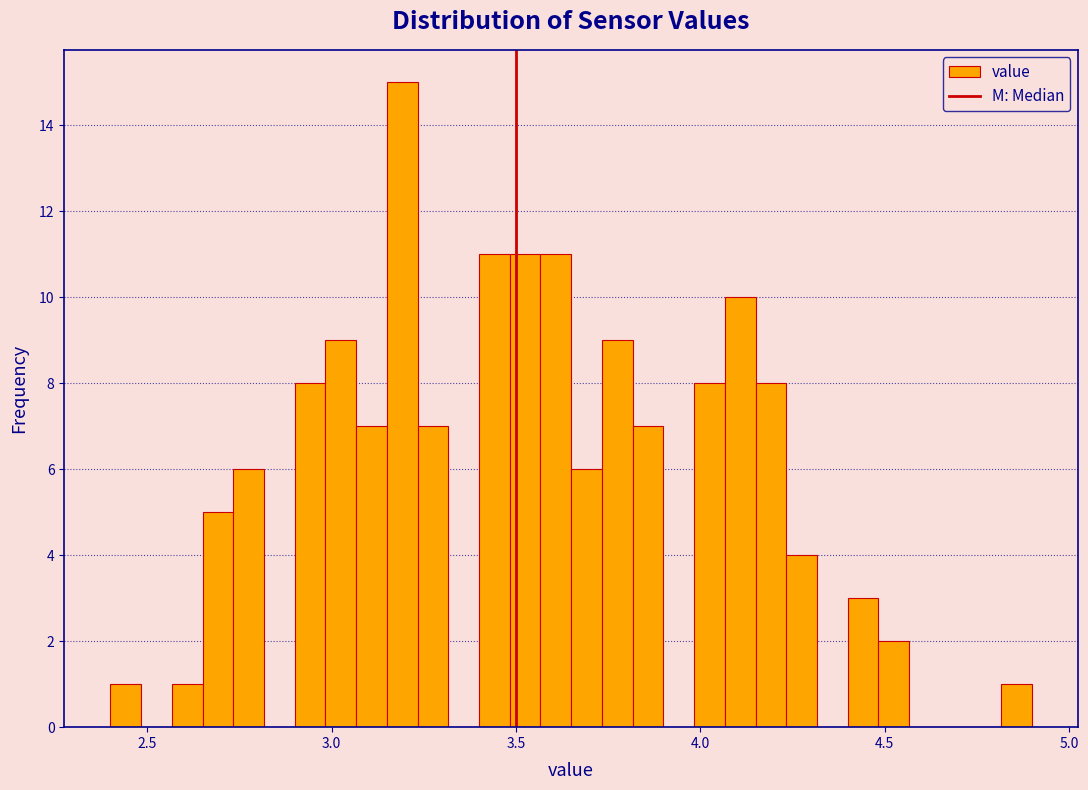

Around what value on the x-axis is the tallest bar? Give the approximate position of its centre, as read against the axis.

3.20